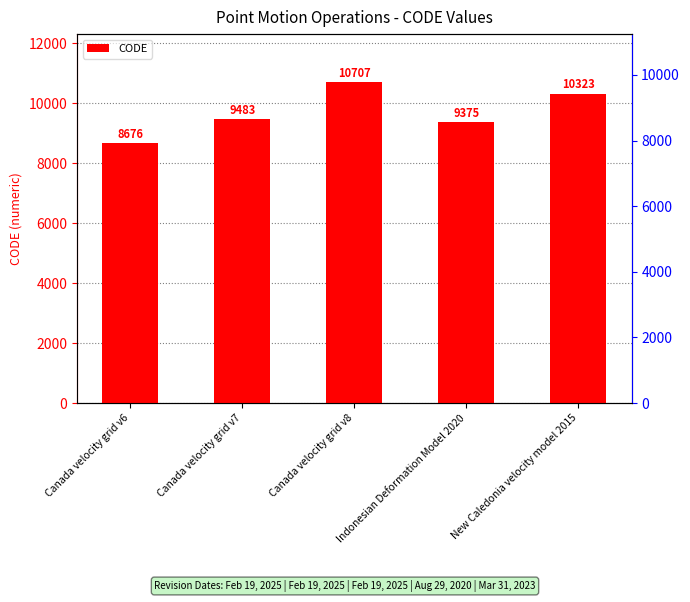

Is it true that the value at Canada velocity grid v7 is 9483?

True